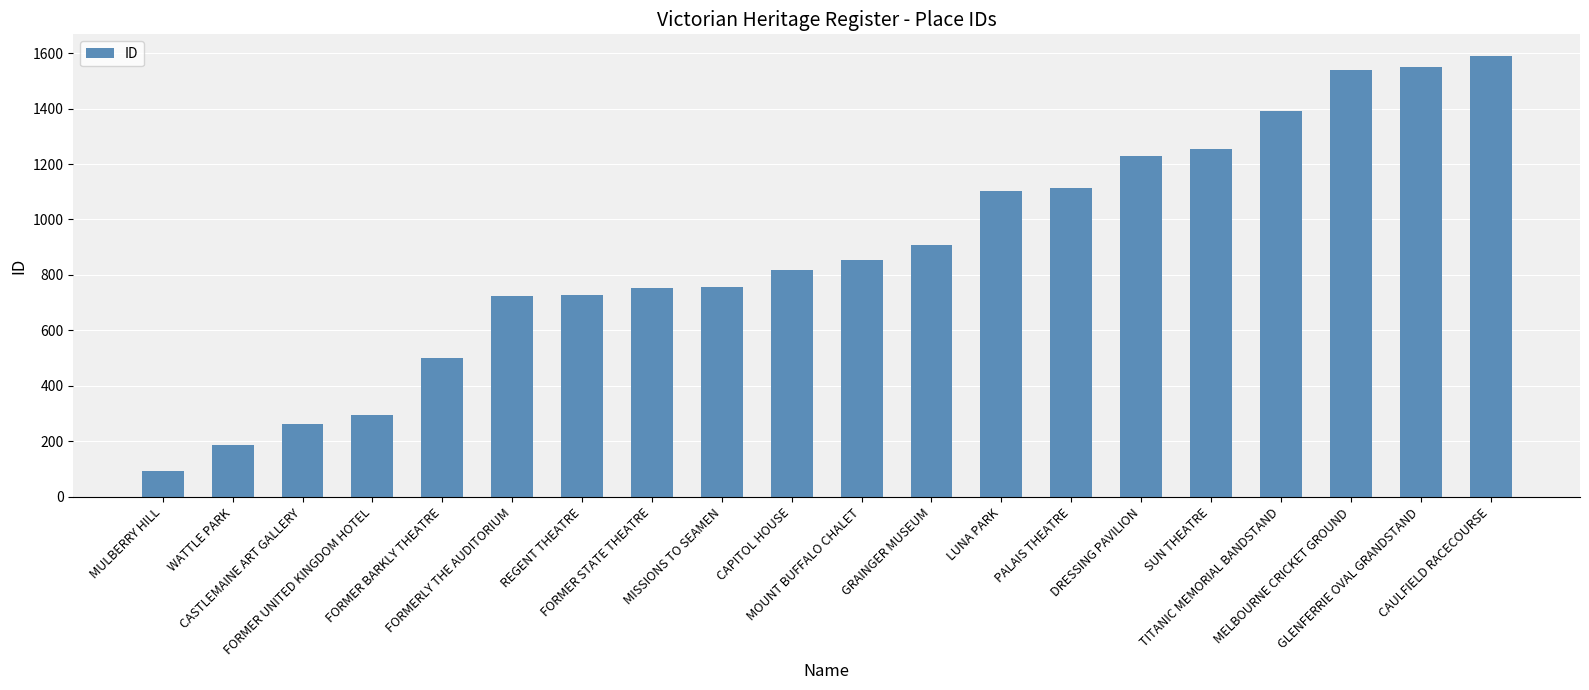

True or false: the data shows 1102 at LUNA PARK.

True